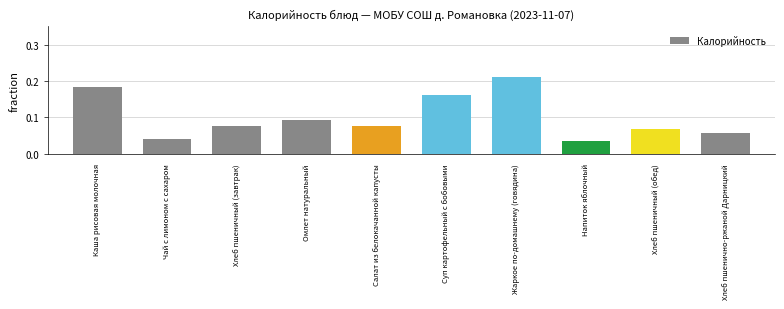

Which has a higher value, Хлеб пшеничный (обед) or Салат из белокачанной капусты?

Салат из белокачанной капусты